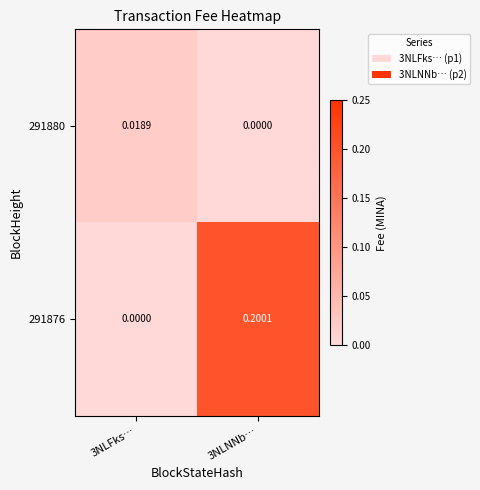

Is the value of 291876 at 3NLNNb… greater than the value of 291880 at 3NLNNb…?

Yes